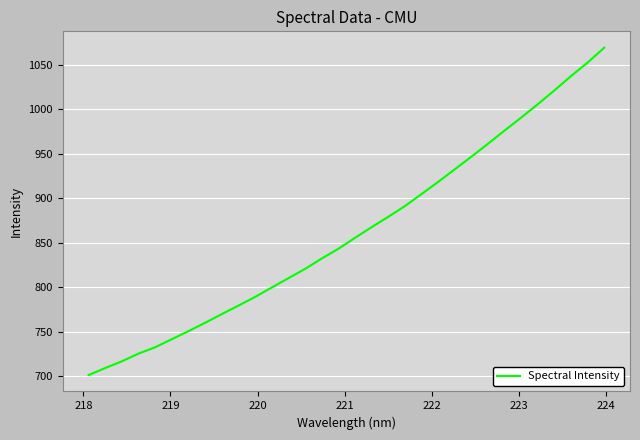

How many lines are shown in the chart?

1